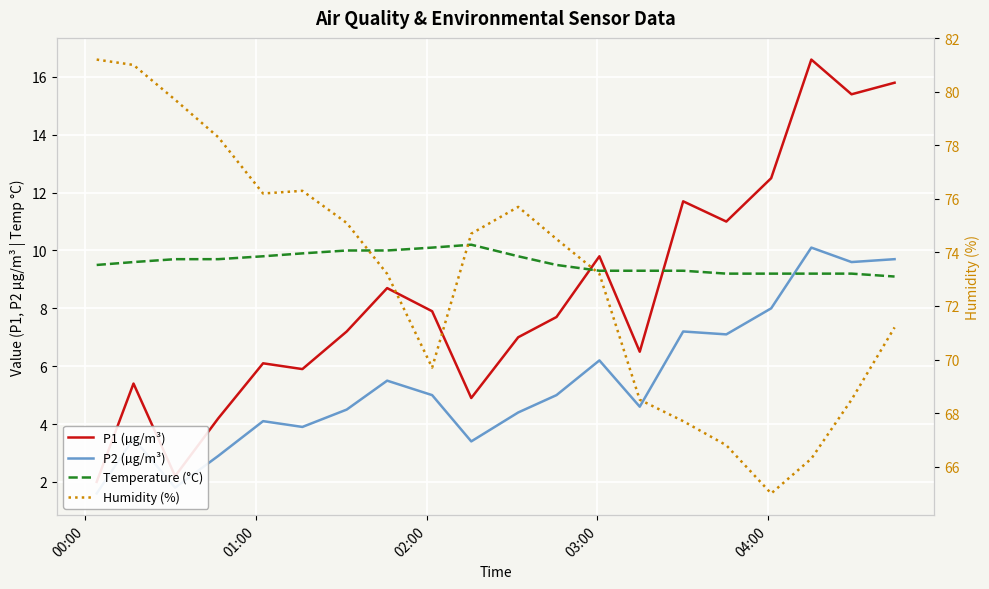

What are all the series names shown in the legend?

P1 (µg/m³), P2 (µg/m³), Temperature (°C), Humidity (%)